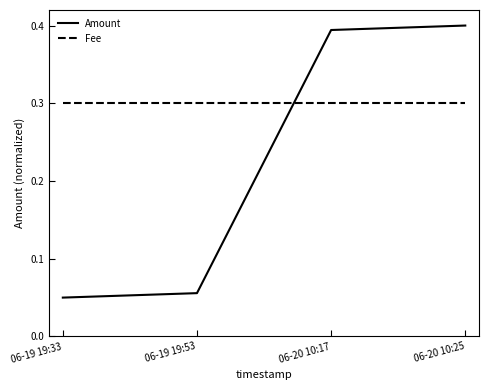

The Fee series shows 0.4 at 06-20 10:25. True or false?

False